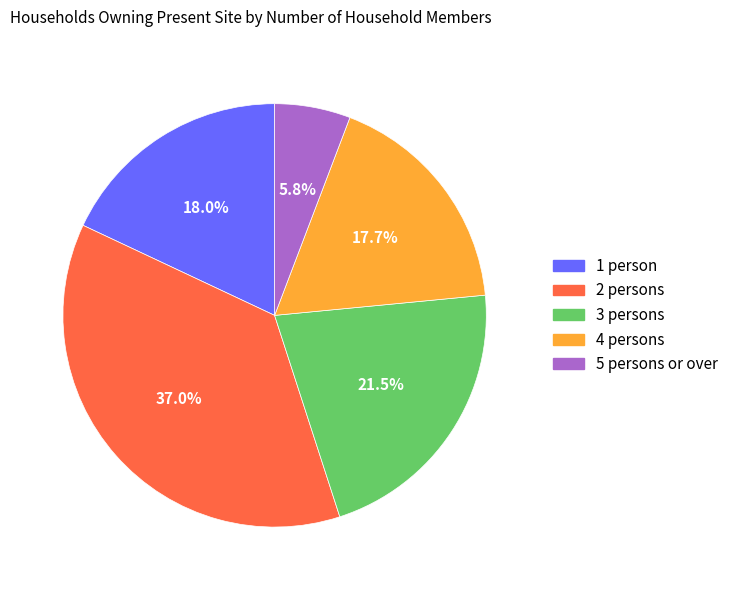

To the nearest percent, what portion does 2 persons represent?

37%